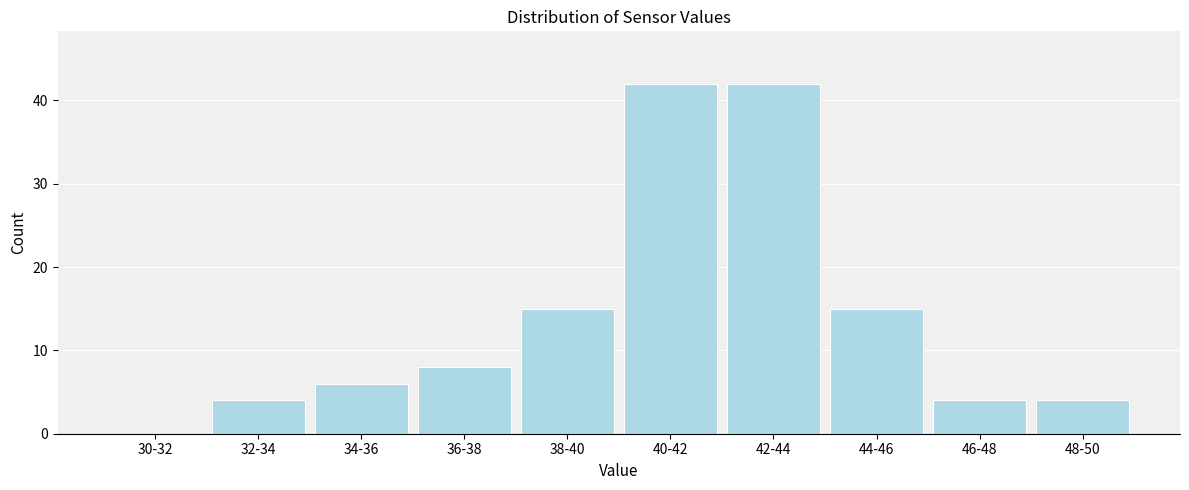

Reading left to right, list all the values displayed in this chart.

30-32=0	32-34=4	34-36=6	36-38=8	38-40=15	40-42=42	42-44=42	44-46=15	46-48=4	48-50=4